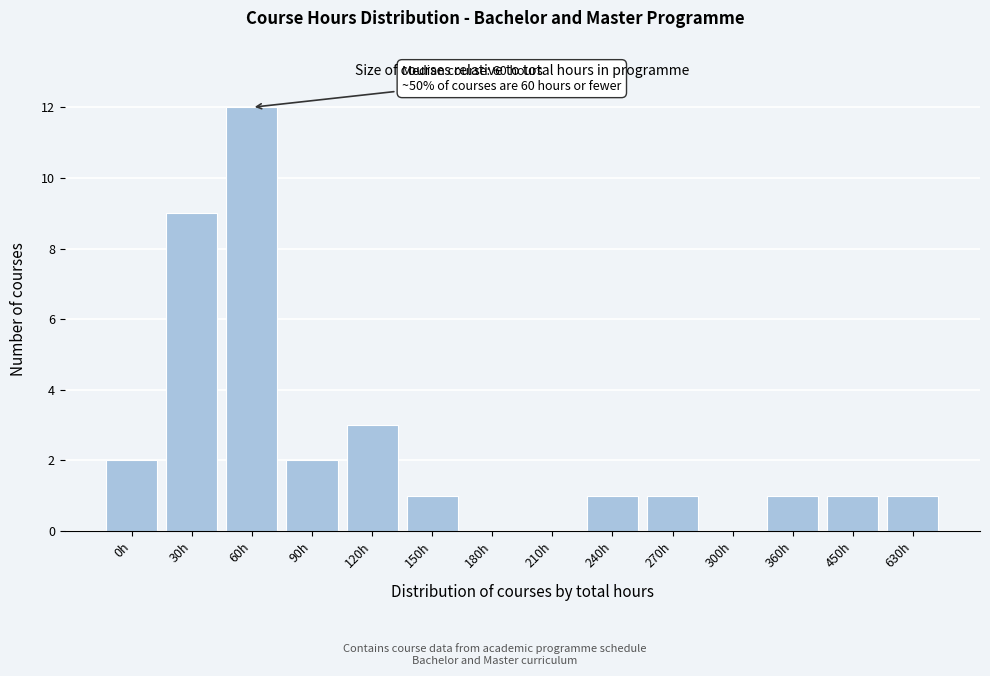

Reading right to left, transcribe all the data shown in this chart.

630h=1	450h=1	360h=1	300h=0	270h=1	240h=1	210h=0	180h=0	150h=1	120h=3	90h=2	60h=12	30h=9	0h=2